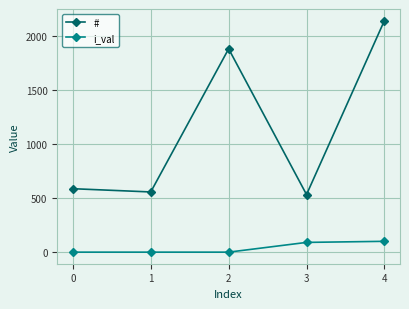

How many data points in i_val are above 0?

2